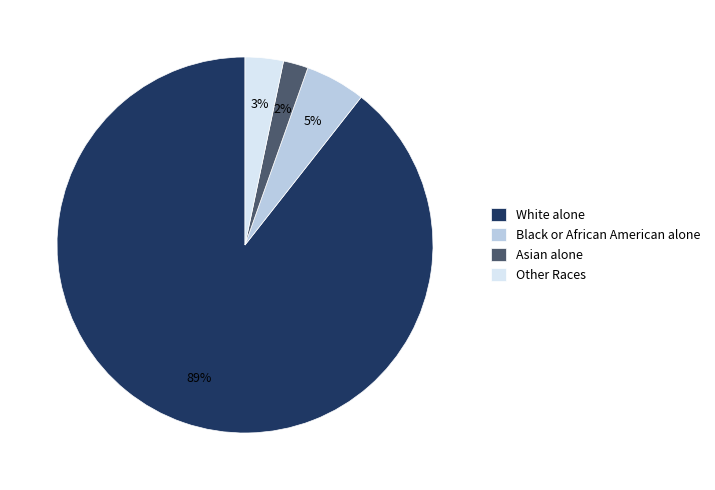

True or false: White alone accounts for 95% of the total.

False